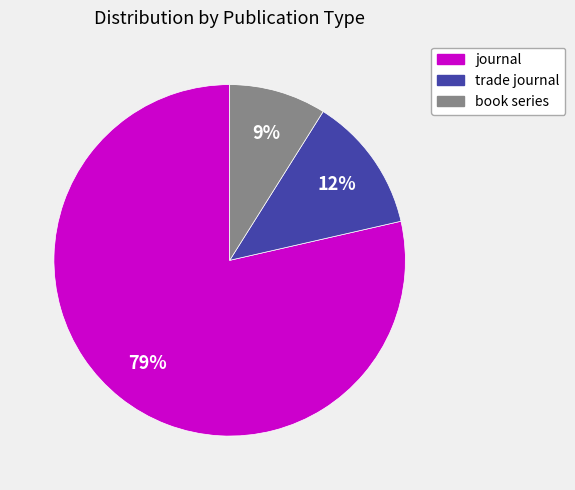

Which has a higher value, journal or trade journal?

journal